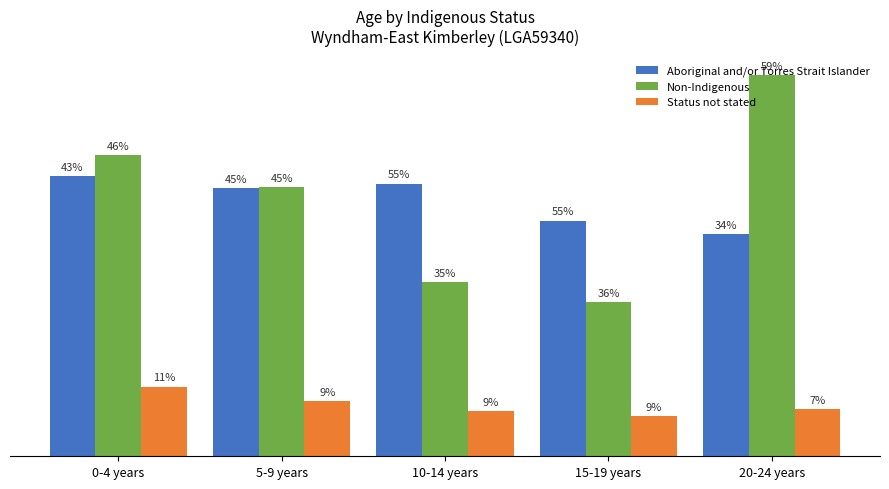

Does the chart contain stacked bars?

No